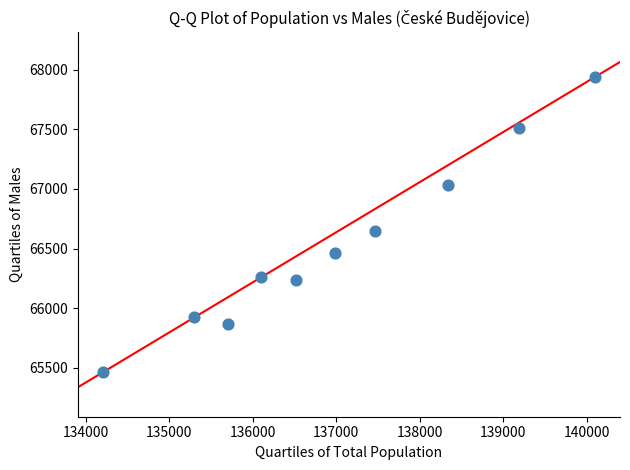

What Y value in the scatter plot is closest to 66701?

66651